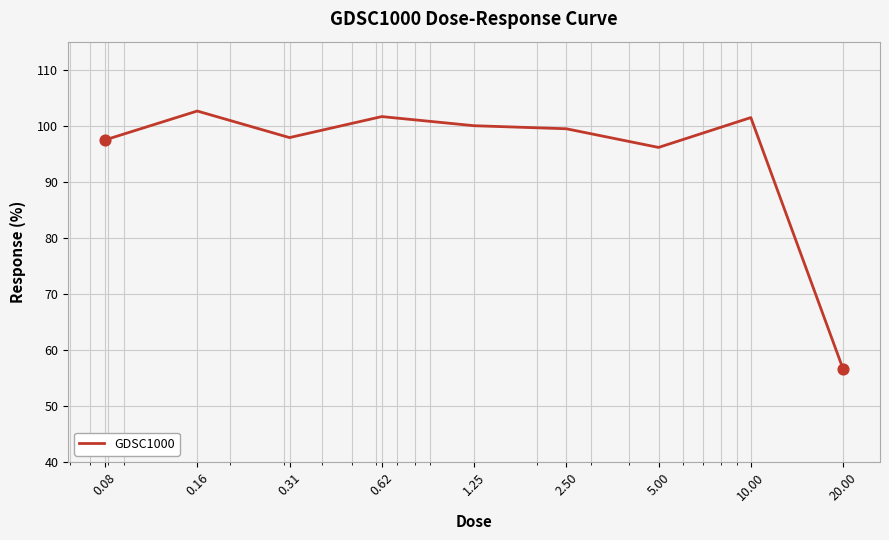

What is the difference between the maximum and minimum values?

46.1